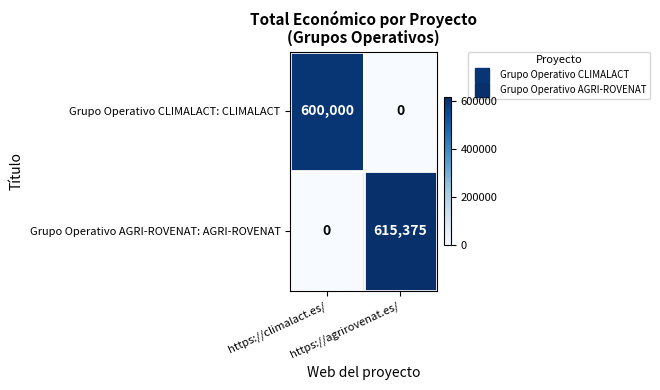

What is the difference between the highest and lowest values at https://climalact.es/?

600000